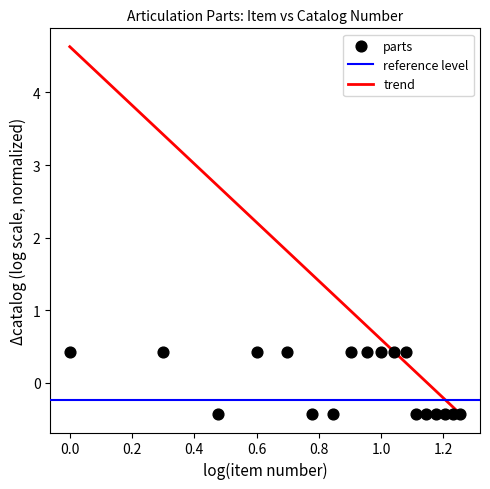

What is the range of X values (max minus min)?

1.3